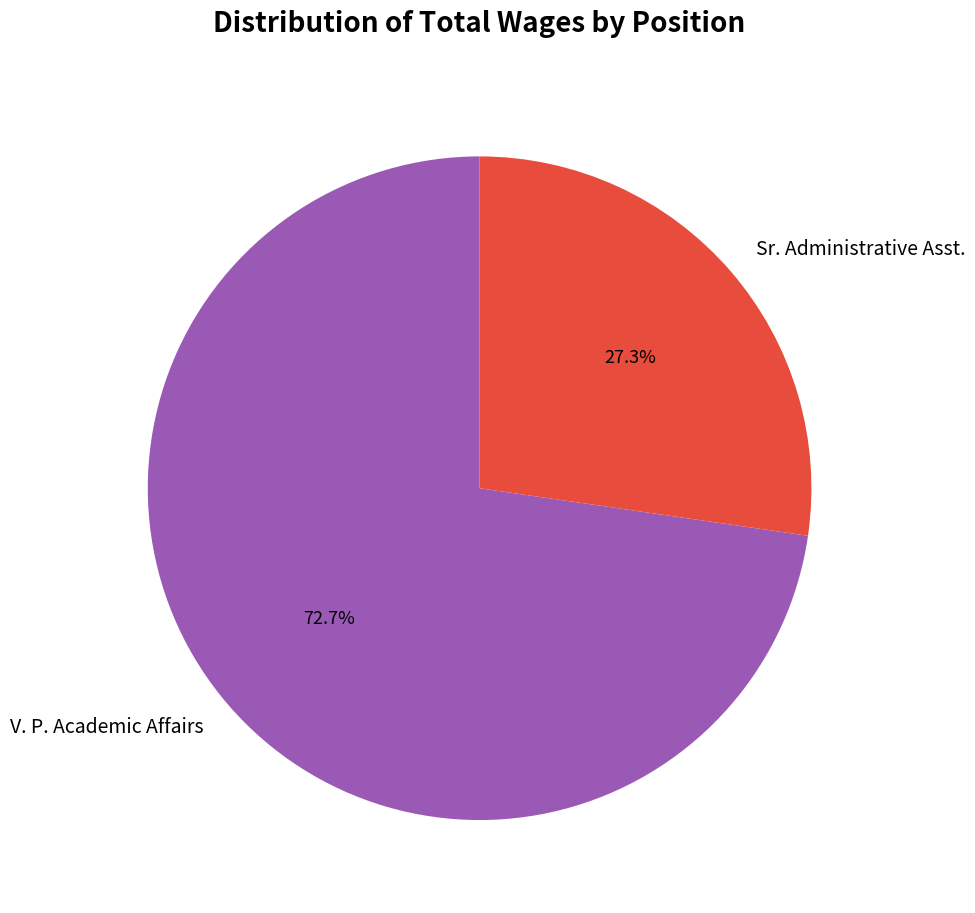

What percentage is the Sr. Administrative Asst. slice, to the nearest percent?

27%